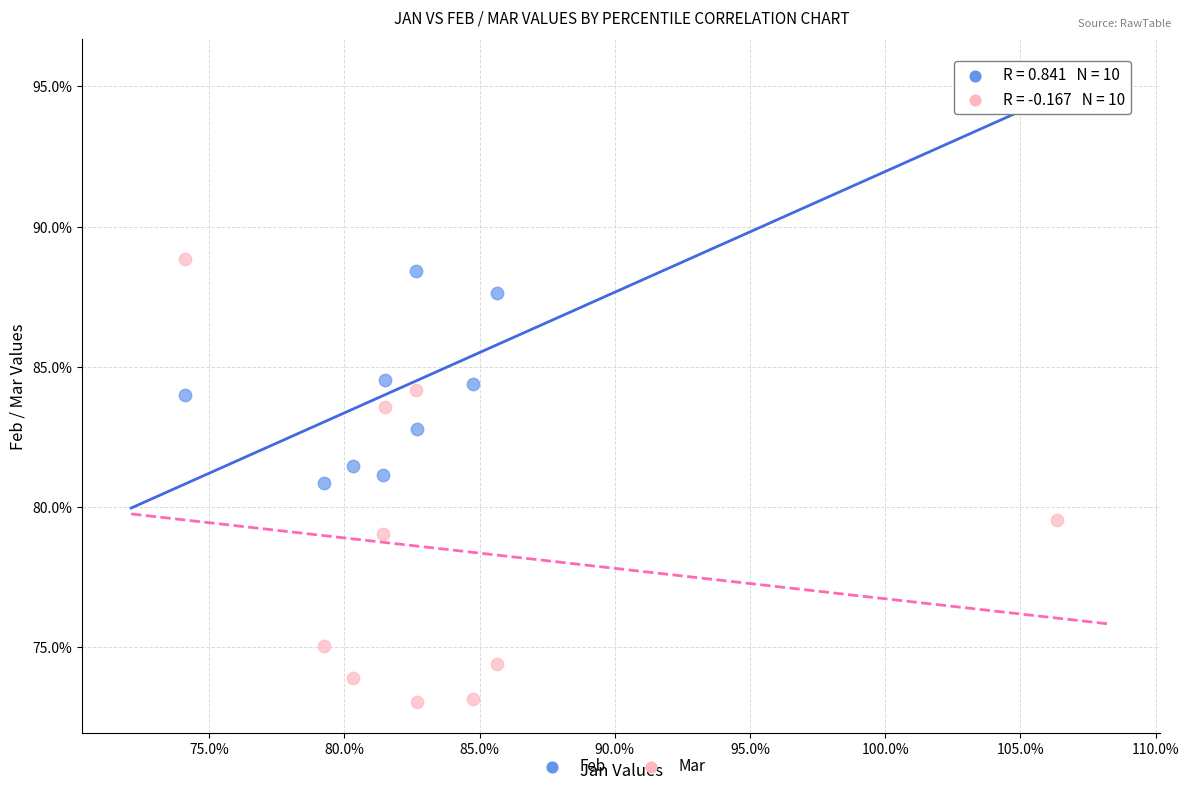

Which series reaches the minimum Y coordinate?

Mar